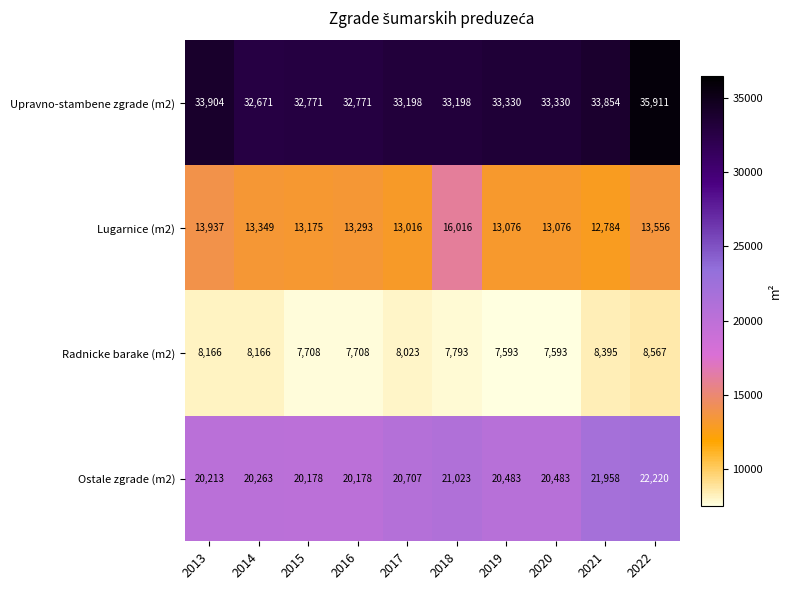

What is the sum of the Radnicke barake (m2) values at 2015 and 2021?

16103